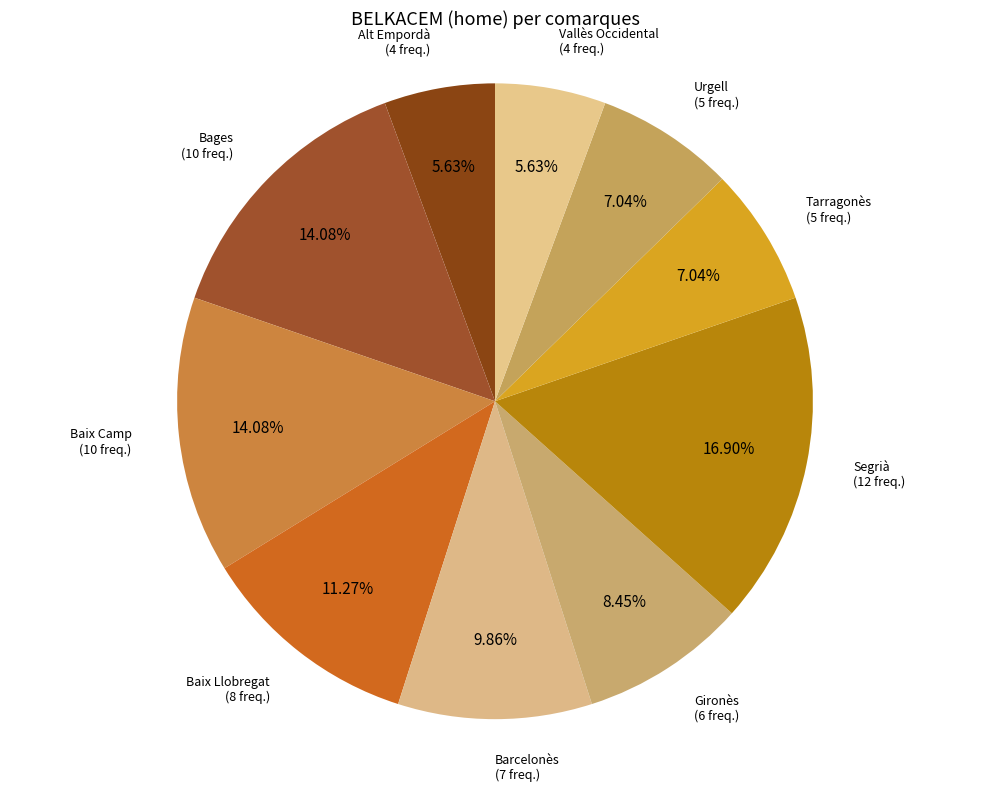

Rank the categories by value from lowest to highest.

Alt Empordà, Vallès Occidental, Tarragonès, Urgell, Gironès, Barcelonès, Baix Llobregat, Bages, Baix Camp, Segrià